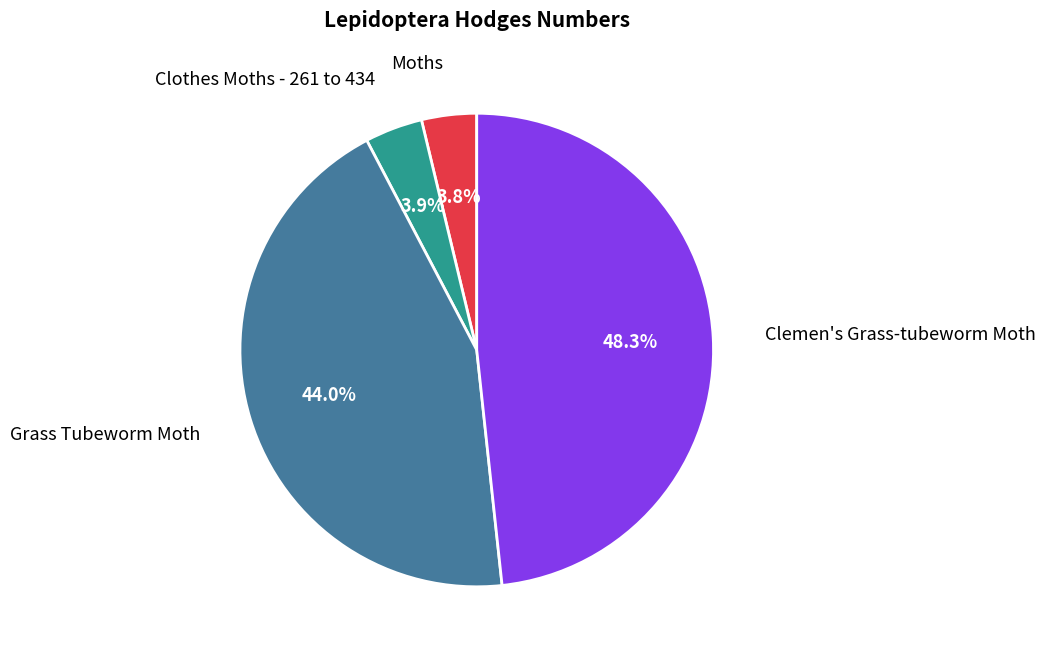

True or false: Moths accounts for 17% of the total.

False